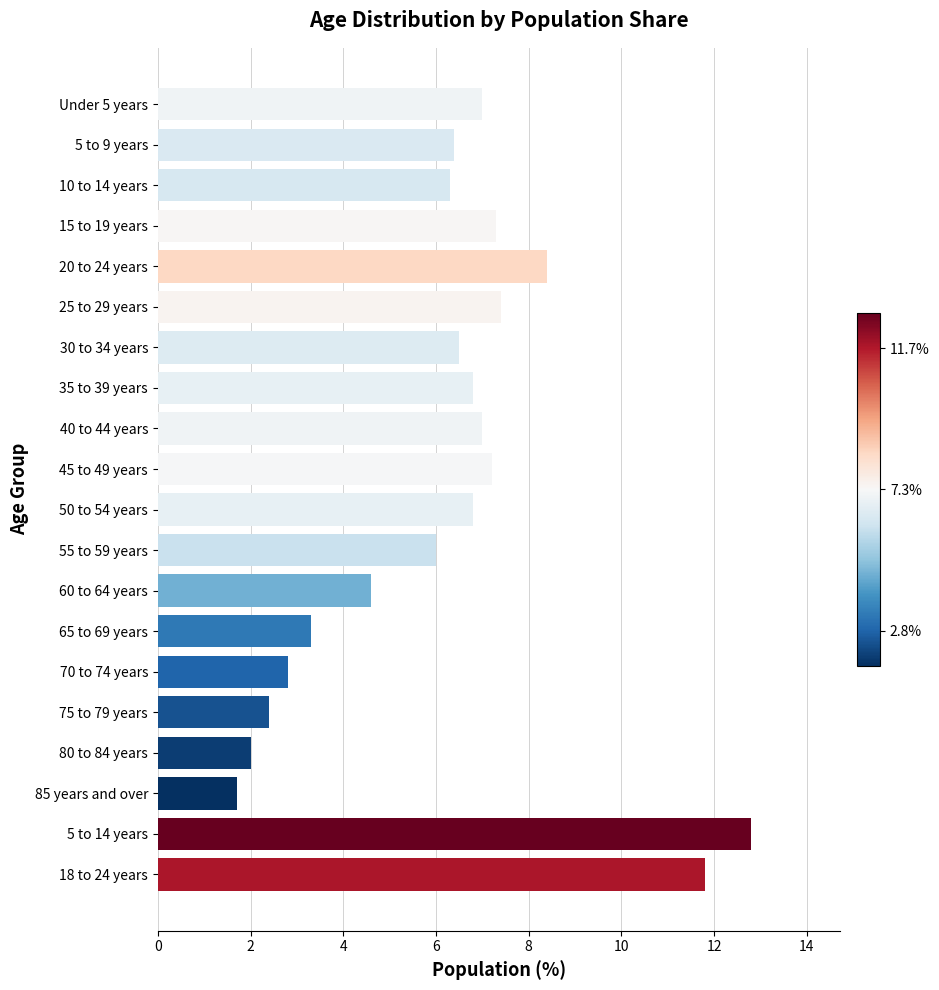

What is the average value?

6.2